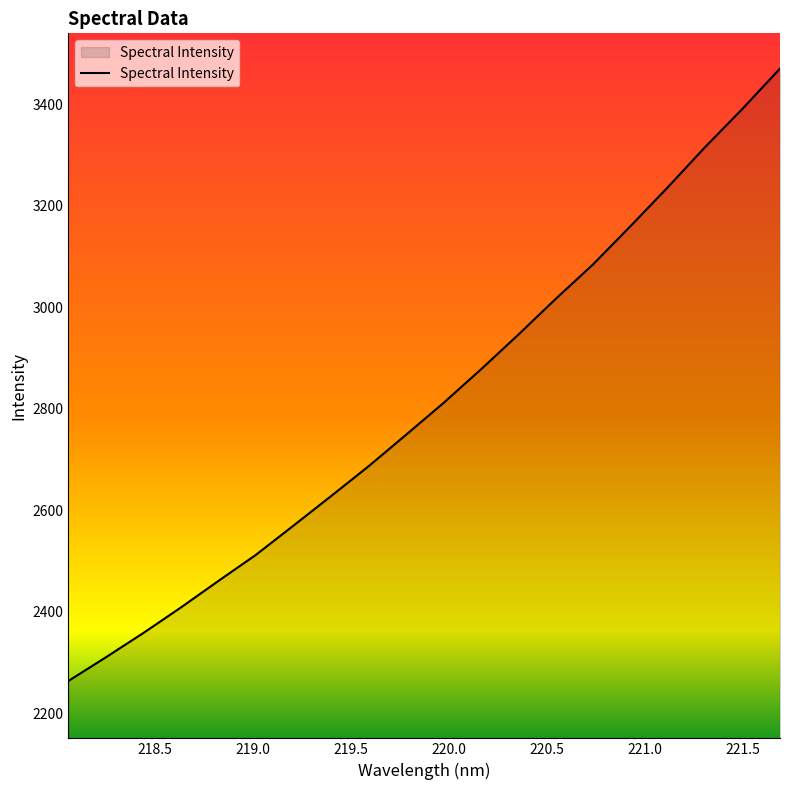

What is the difference between the maximum and minimum values?

1206.9